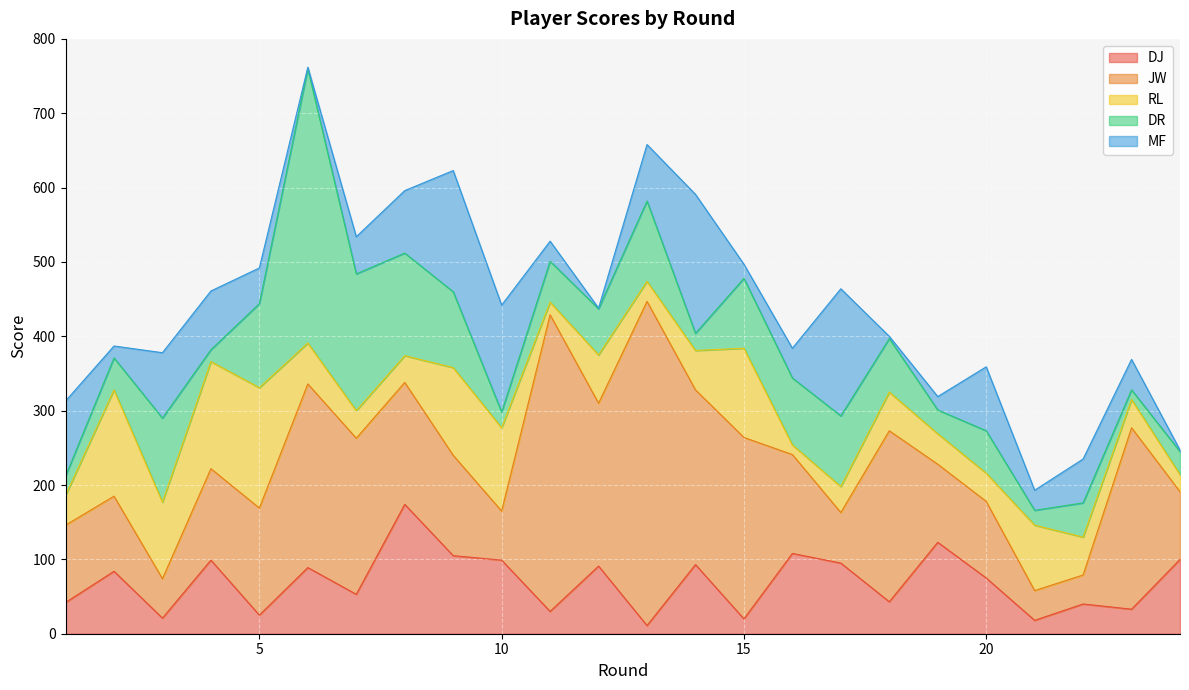

What is the value of the DR point at the 16th from the left?

90